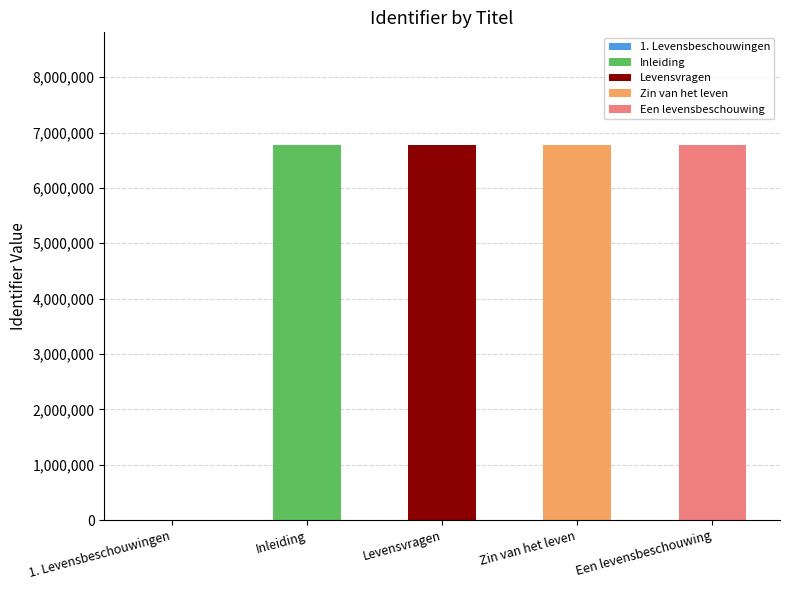

How many bars are there in total?

5